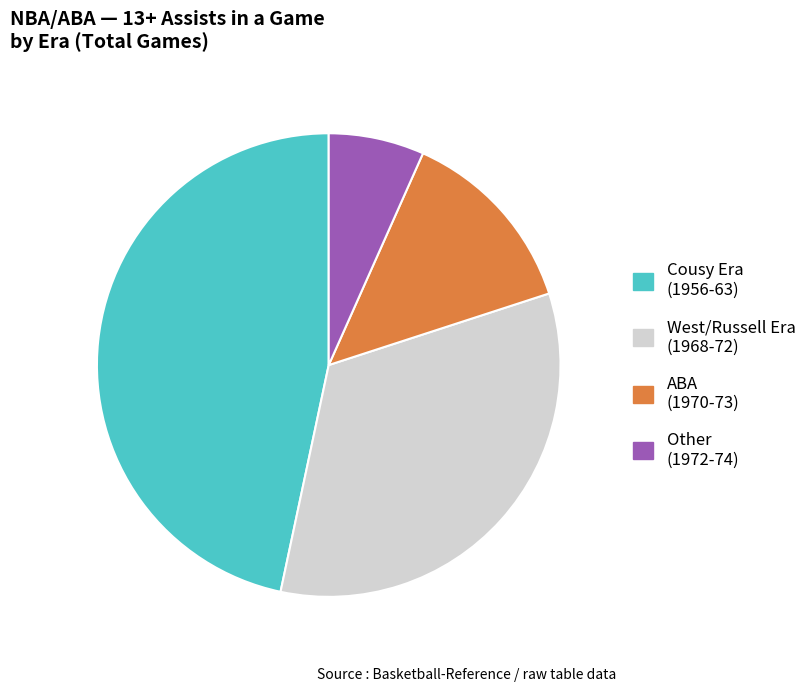

Combined, do Other (1972-74) and West/Russell Era (1968-72) account for over 50%?

No